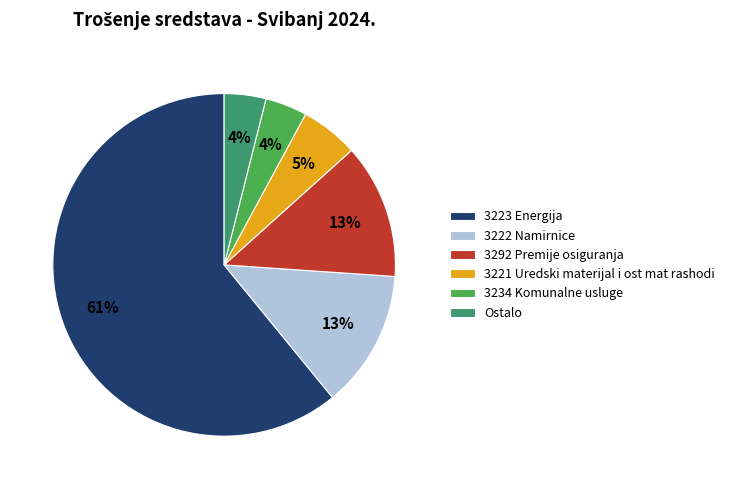

Which slice is the largest?

3223 Energija